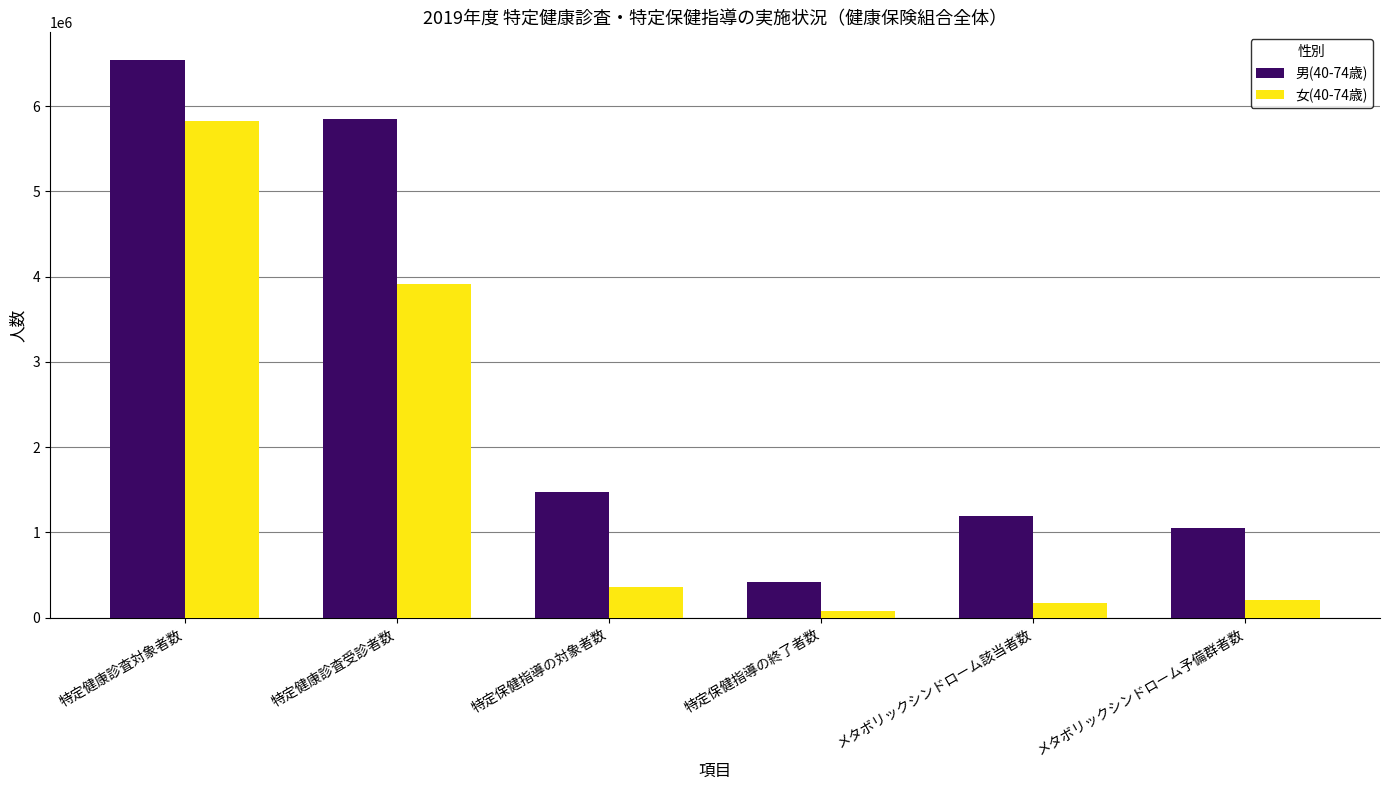

What is the sum of the 男(40-74歳) values at メタボリックシンドローム予備群者数 and 特定健康診査対象者数?

7585143